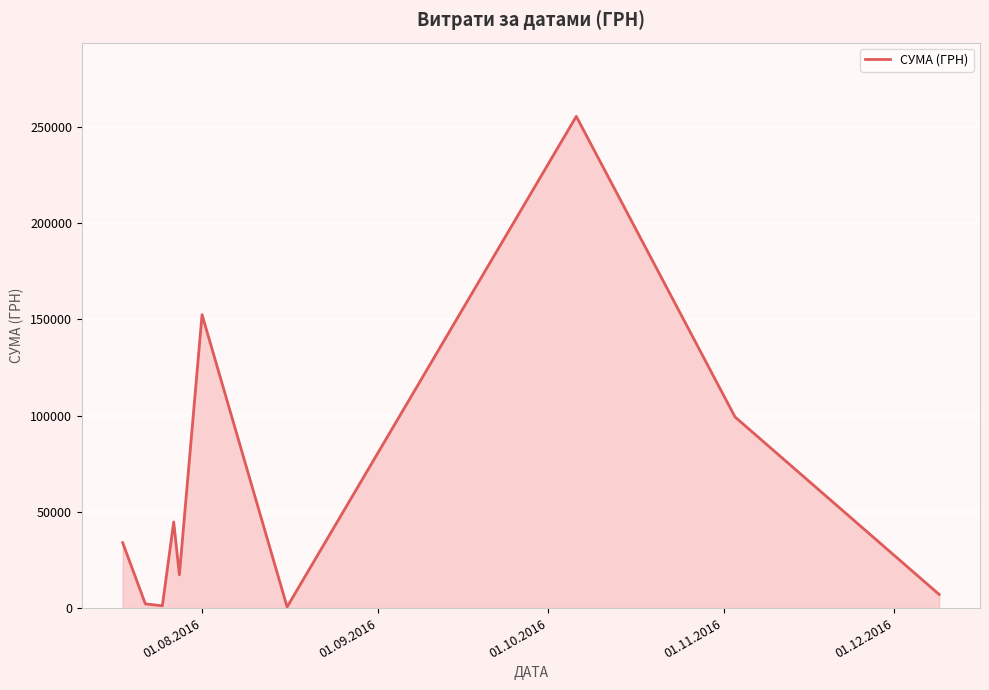

What is the difference between the maximum and minimum values?

254950.2